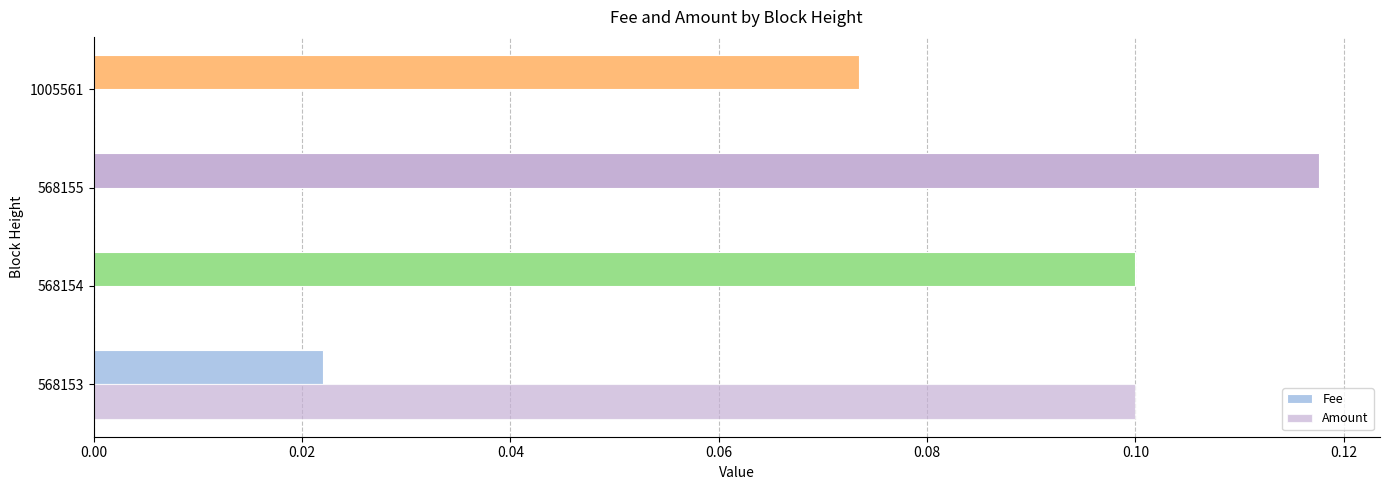

What is the difference between the maximum and minimum values in the Fee series?

0.1